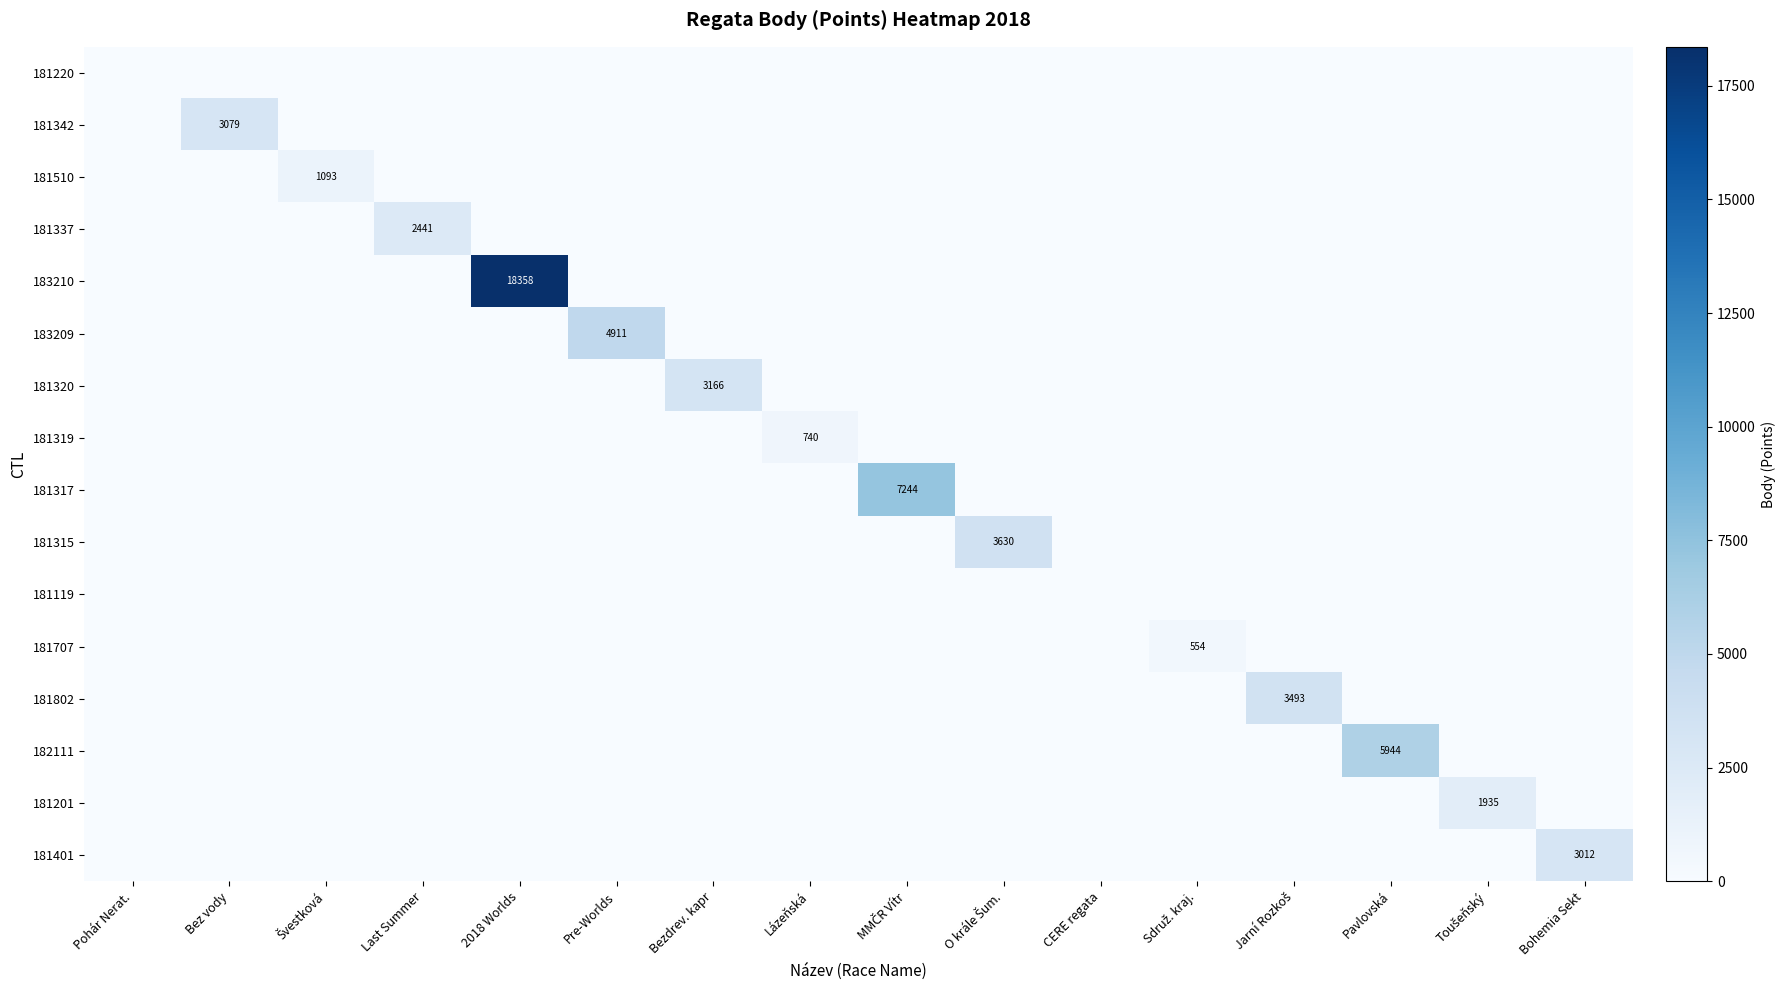

Rank the series by their maximum value, from lowest to highest.

181220, 181119, 181707, 181319, 181510, 181201, 181337, 181401, 181342, 181320, 181802, 181315, 183209, 182111, 181317, 183210